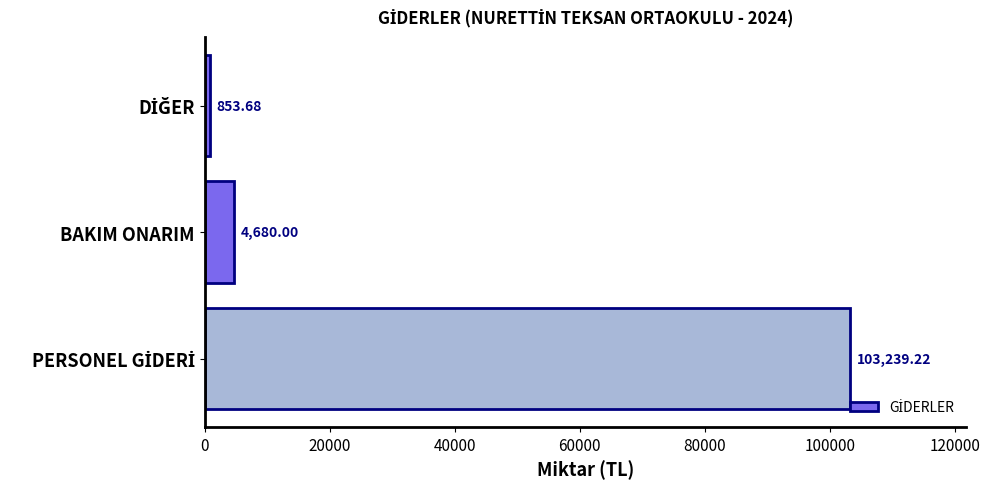

What is the average value?

36257.6